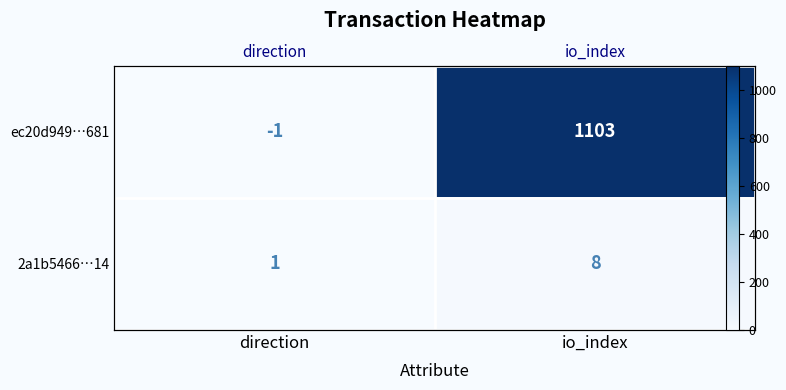

List the series in order of their overall mean, highest first.

ec20d949…681, 2a1b5466…14